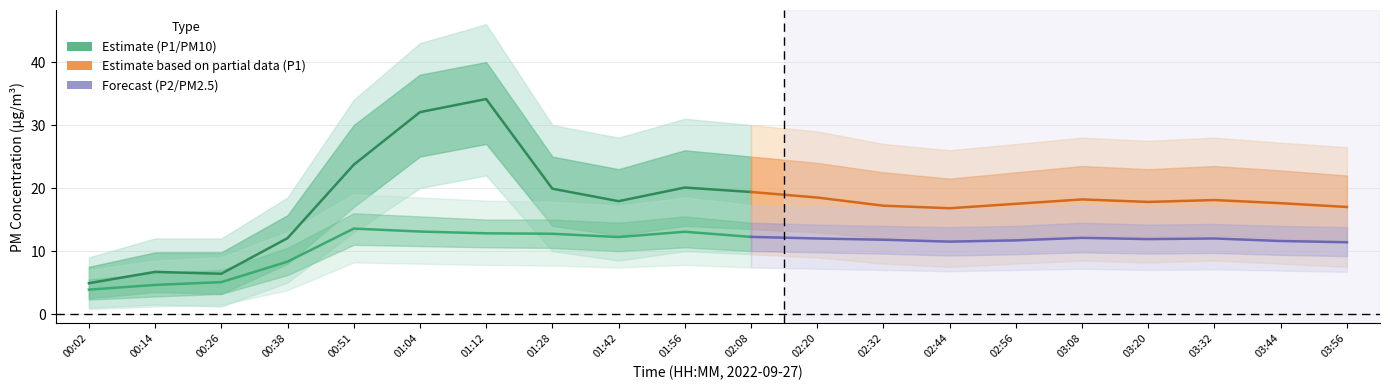

Which label corresponds to the smallest value in the chart?

00:02